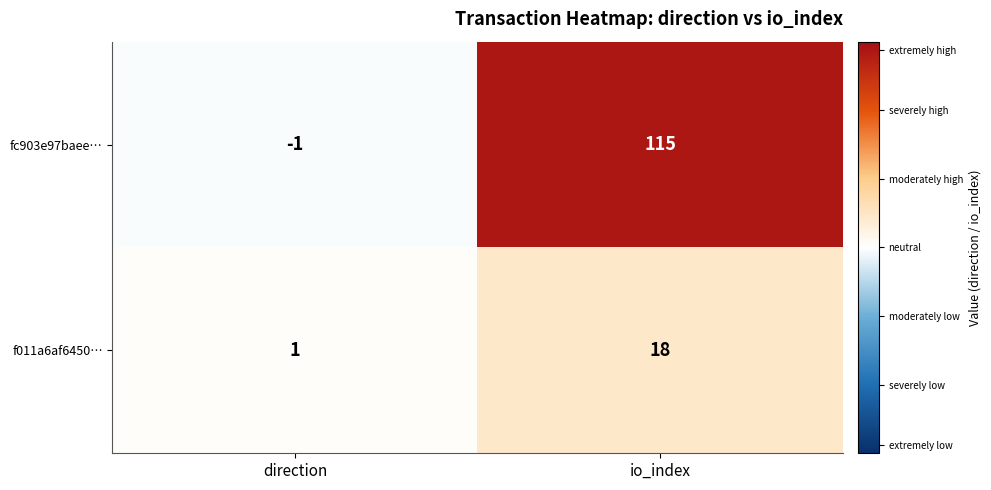

The f011a6af6450… series shows 0 at direction. True or false?

False